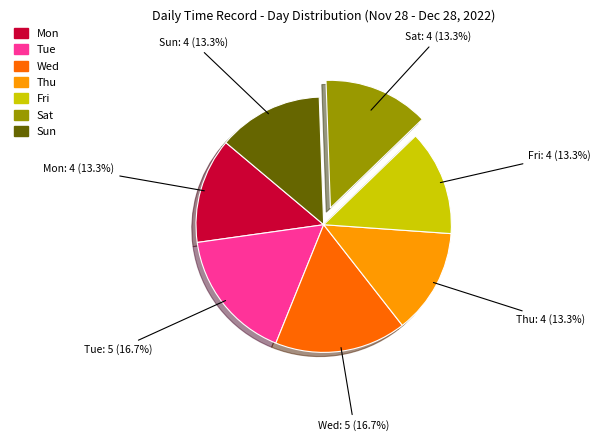

Between Fri and Tue, which is larger?

Tue